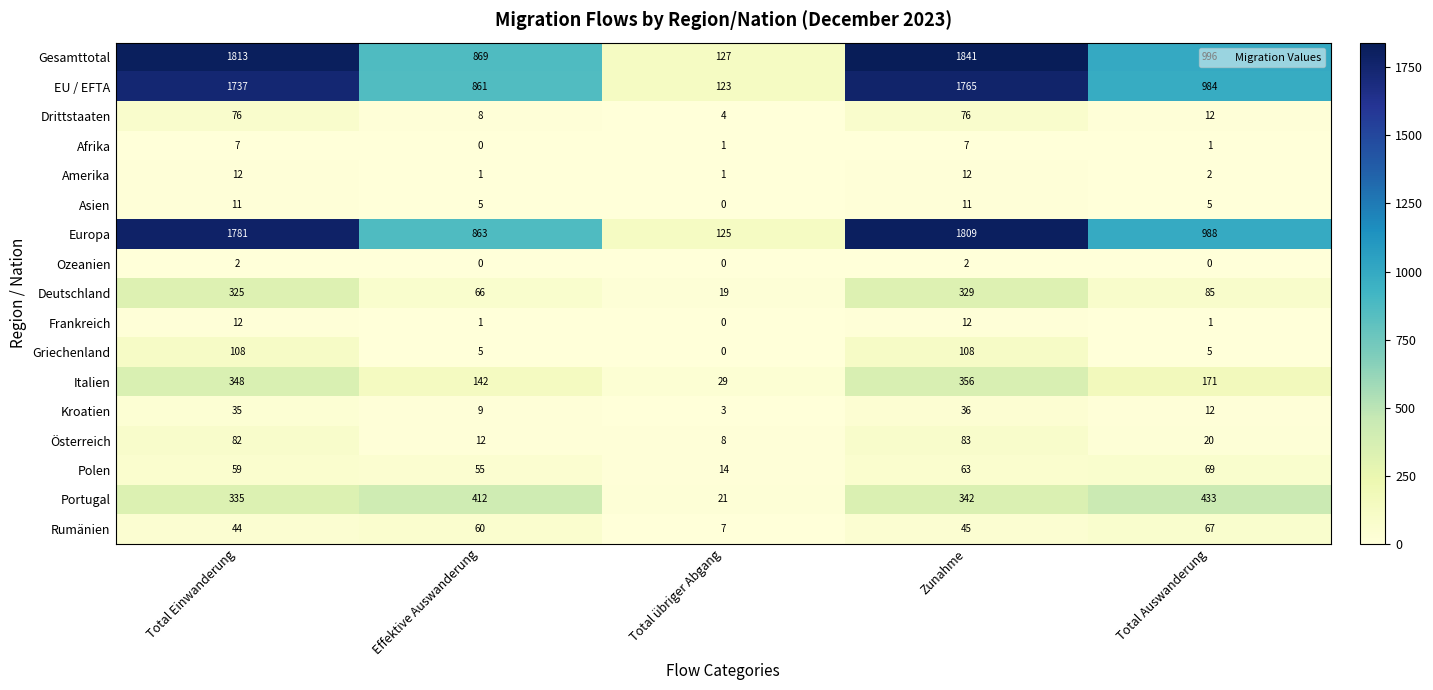

At which category is the sum across all series the highest?

Zunahme